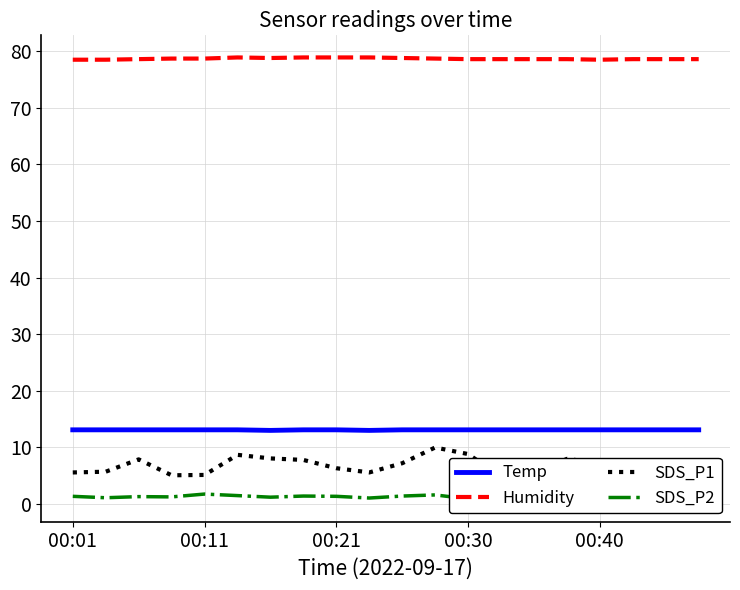

Which series has the widest spread of values?

SDS_P1